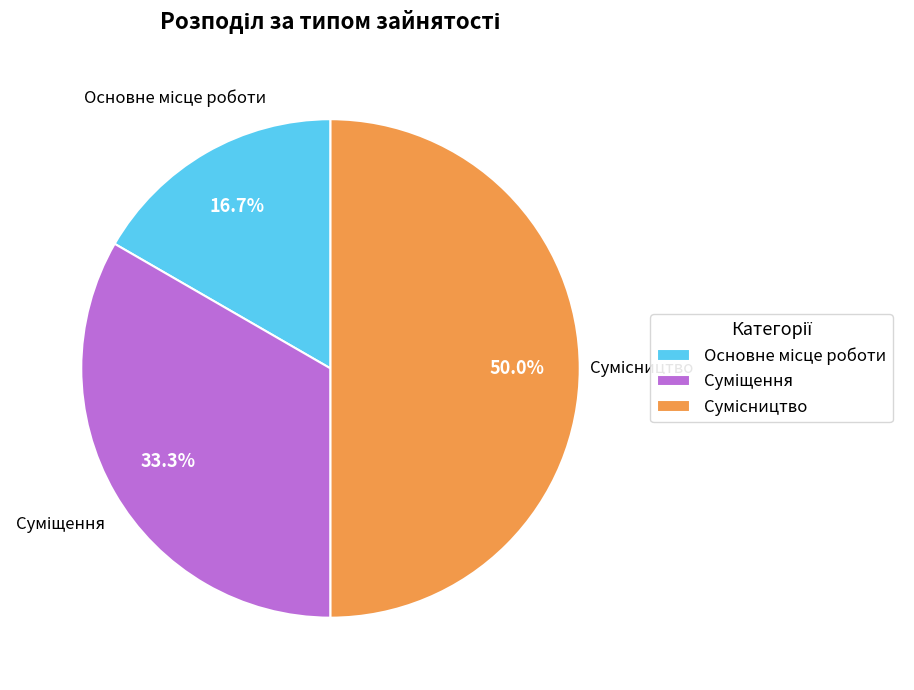

How many slices are in this pie chart?

3